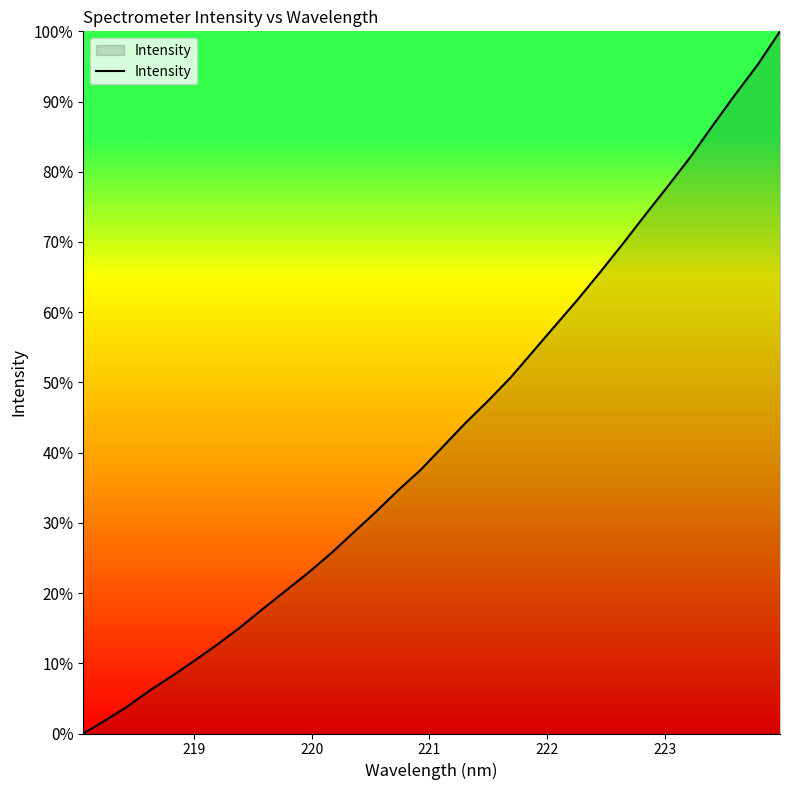

How many series are shown in this chart?

1